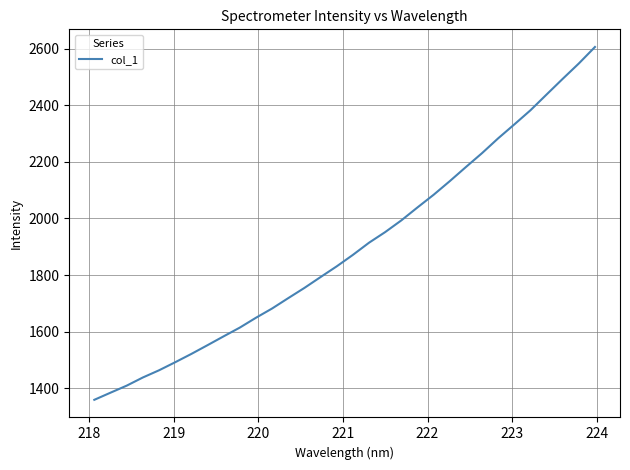

Does the chart have visible grid lines?

Yes